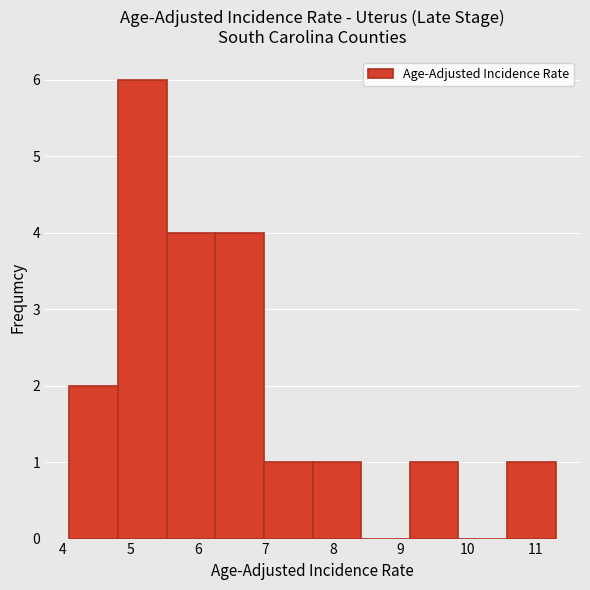

Reading left to right, list every bar in this chart as the range it spans on the x-axis followed by its height. Neither the bar edges nor the heights are printed on the chart, so give them approximately, as read against the axes.

4.10 to 4.82: 2
4.82 to 5.54: 6
5.54 to 6.26: 4
6.26 to 6.98: 4
6.98 to 7.70: 1
7.70 to 8.42: 1
8.42 to 9.14: 0
9.14 to 9.86: 1
9.86 to 10.58: 0
10.58 to 11.30: 1